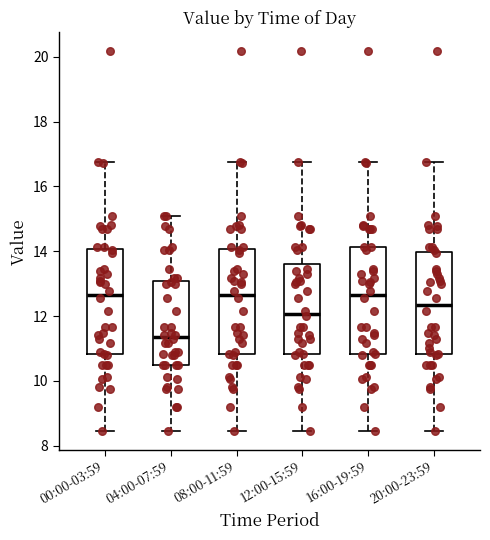

Reading left to right, read every box against the y-axis: the position of its median line, the range the box covers, and the ends of its whiskers. The values are not printed on the chart, so give them approximately, as read against the axis.

00:00-03:59: median 12.6, box 10.8 to 14.0, whiskers 8.4 to 16.8
04:00-07:59: median 11.4, box 10.6 to 13.0, whiskers 8.4 to 15.2
08:00-11:59: median 12.6, box 10.8 to 14.0, whiskers 8.4 to 16.8
12:00-15:59: median 12.0, box 10.8 to 13.6, whiskers 8.4 to 16.8
16:00-19:59: median 12.6, box 10.8 to 14.2, whiskers 8.4 to 16.8
20:00-23:59: median 12.4, box 10.8 to 14.0, whiskers 8.4 to 16.8